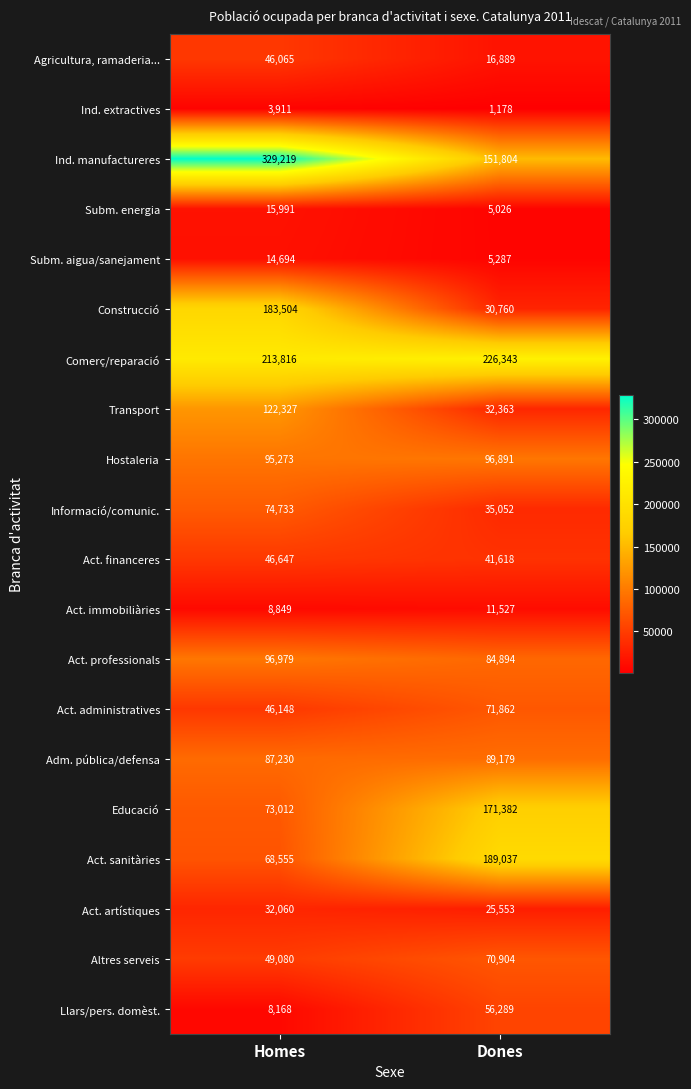

What is the difference between the Act. financeres values at Dones and Homes?

5029